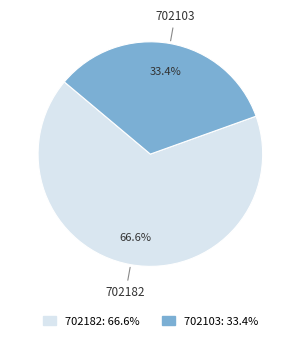

To the nearest percent, what is the combined percentage of 702182 and 702103?

100%